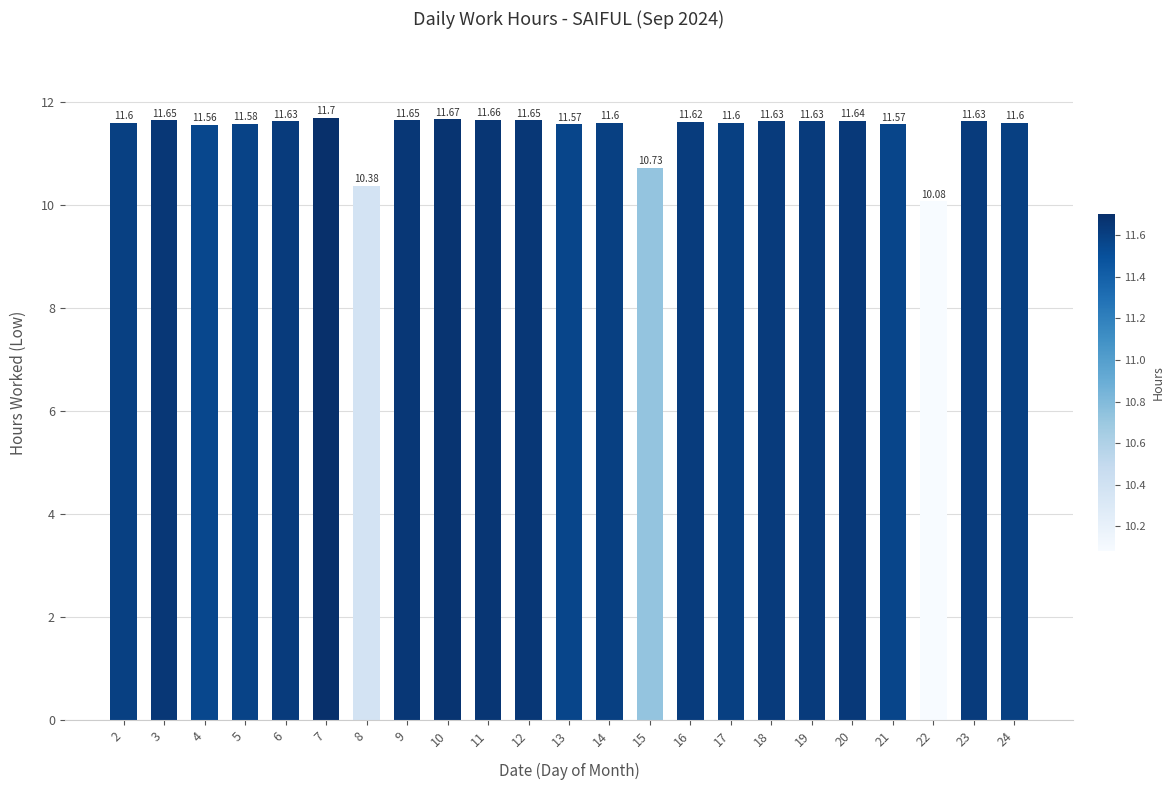

What is the average value?

11.5